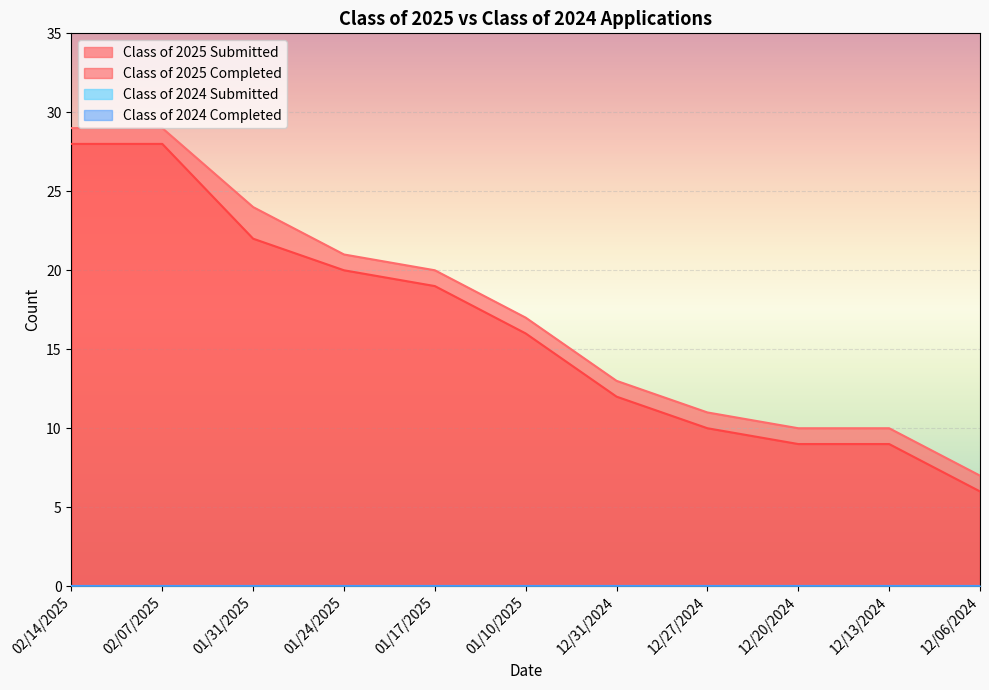

The Class of 2025 Submitted series shows 7 at 12/06/2024. True or false?

True